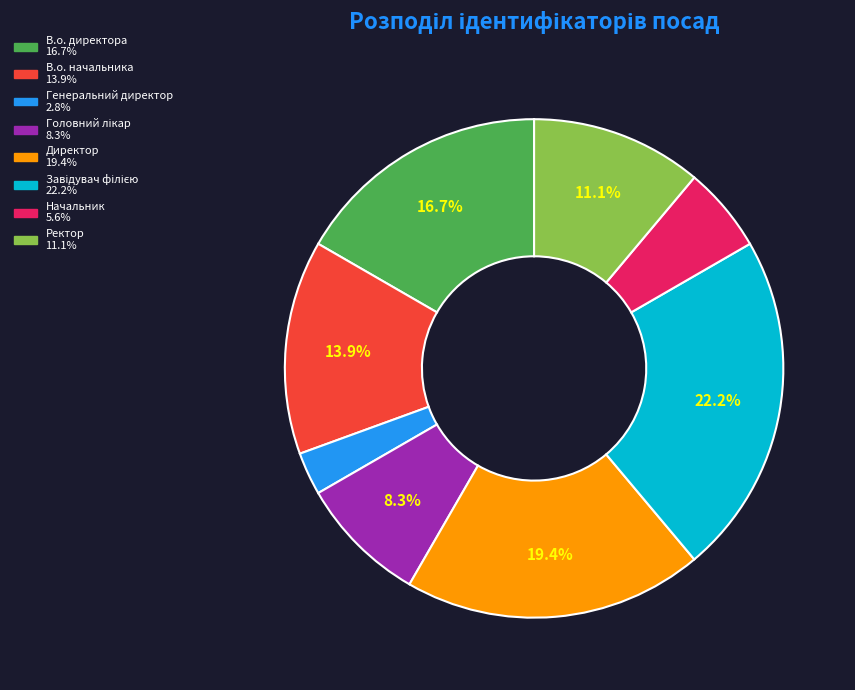

What is the ratio of the value at В.о. директора to the value at Начальник?

3.0